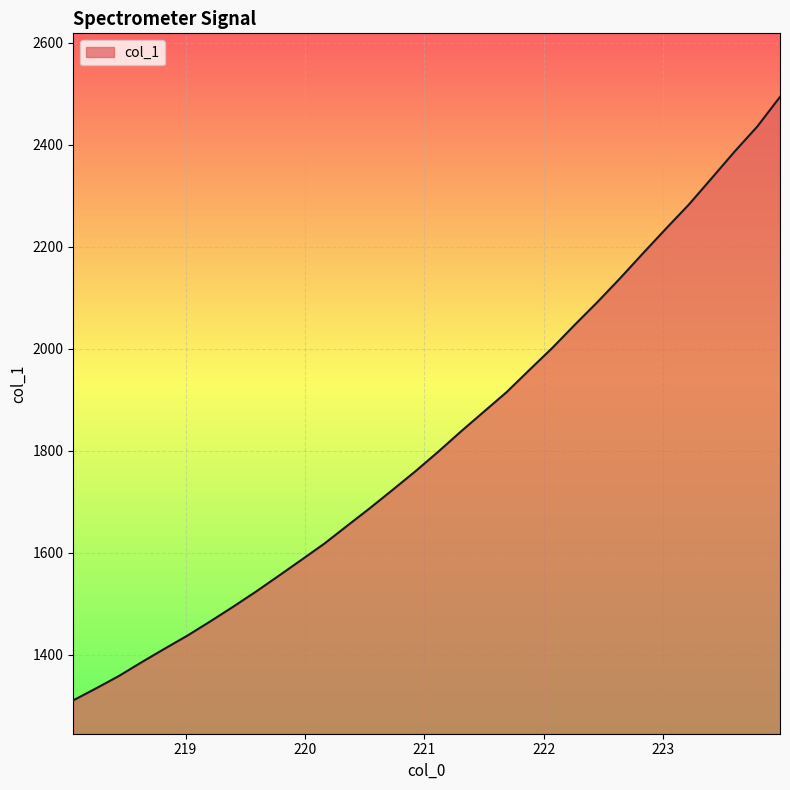

What is the minimum value shown in the chart?

1310.1